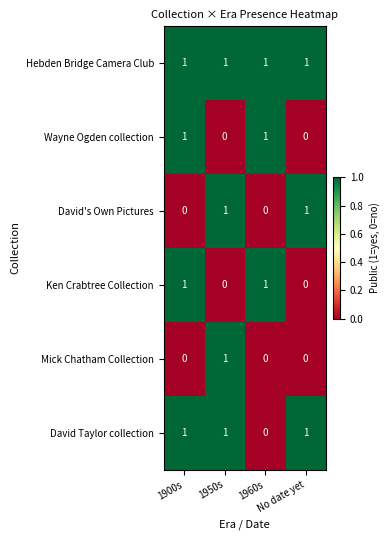

How many David's Own Pictures values are between 0 and 1?

4